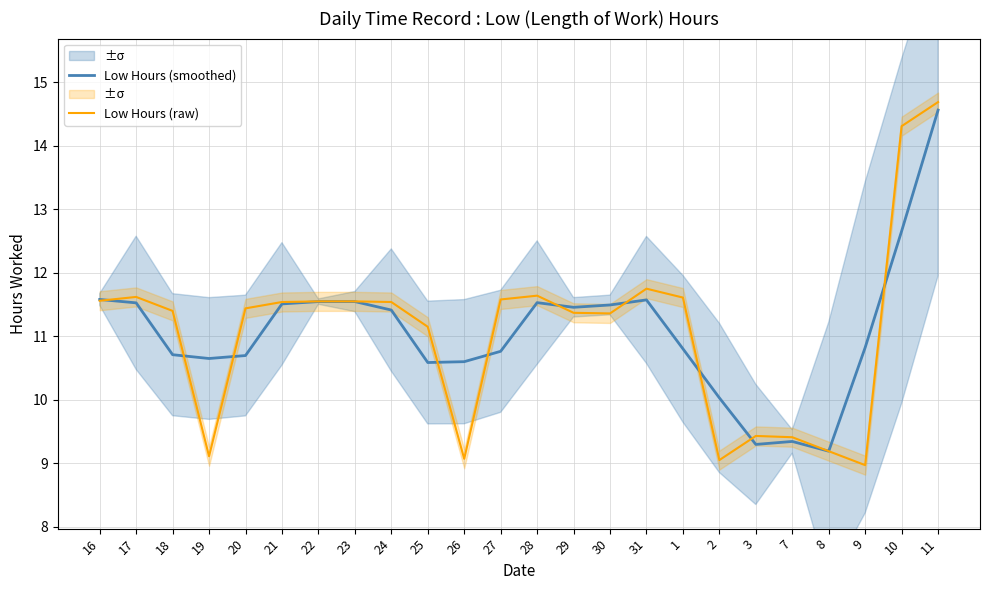

At which label is Low Hours (raw) closest to 11?

25